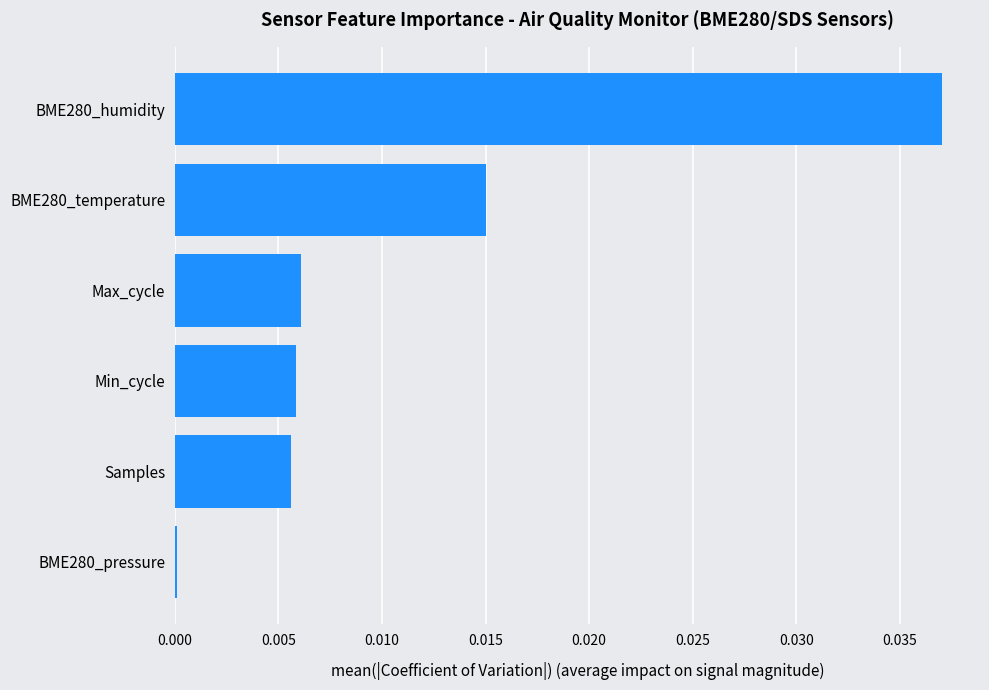

At which category does the chart reach its peak across all series?

BME280_humidity